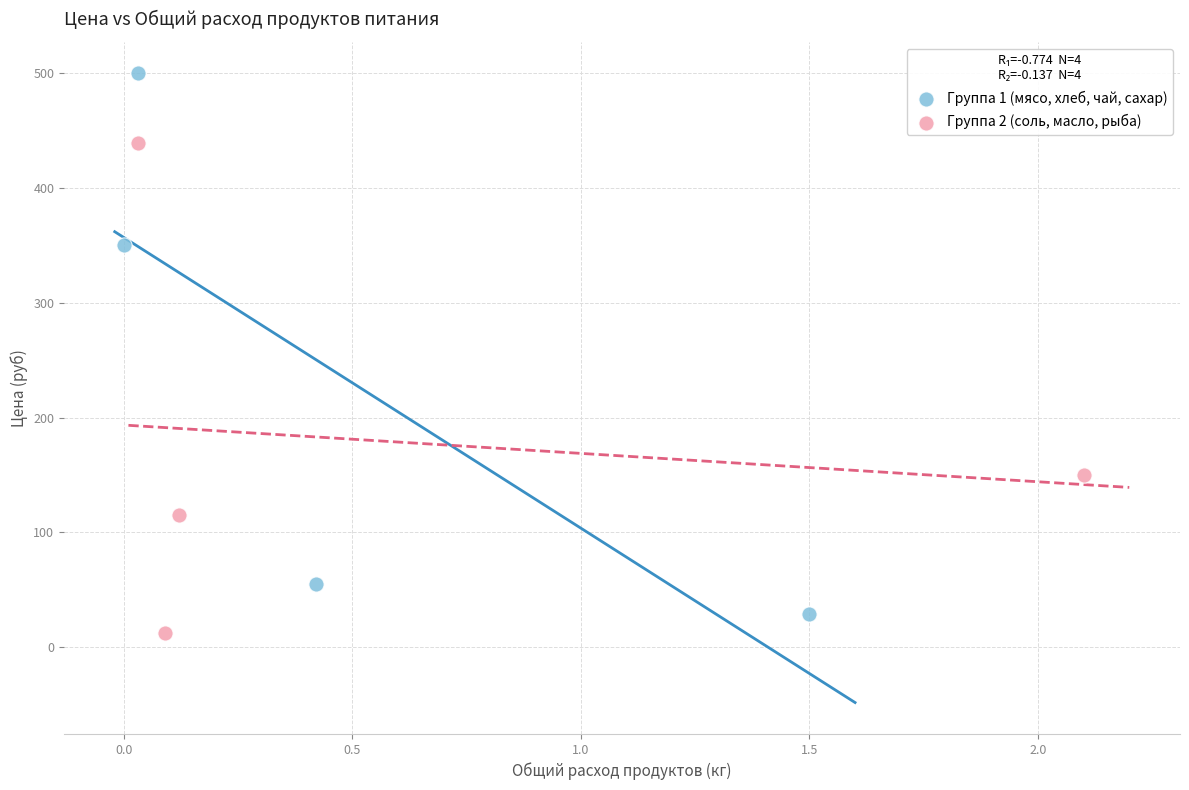

Which series reaches the maximum Y coordinate?

Группа 1 (мясо, хлеб, чай, сахар)